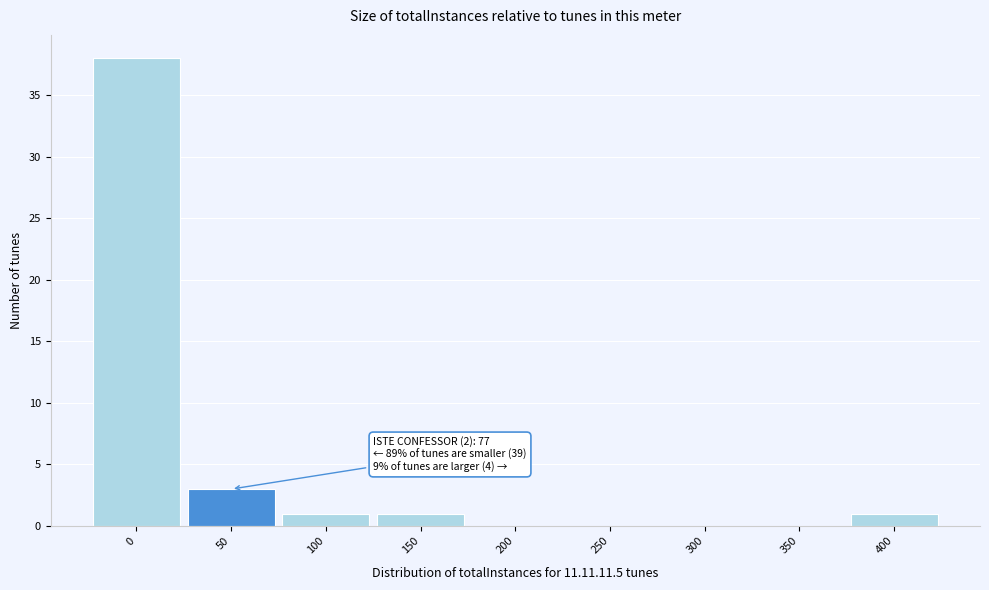

Reading right to left, transcribe all the data shown in this chart.

400=1	350=0	300=0	250=0	200=0	150=1	100=1	50=3	0=38